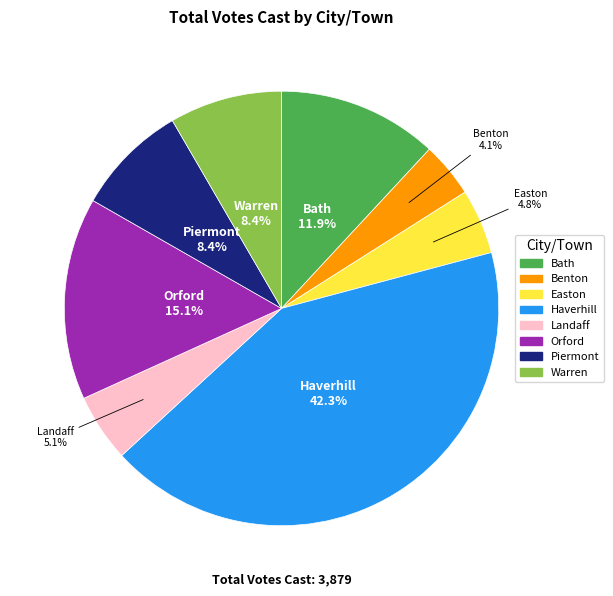

Combined, do Bath and Haverhill account for over 50%?

Yes